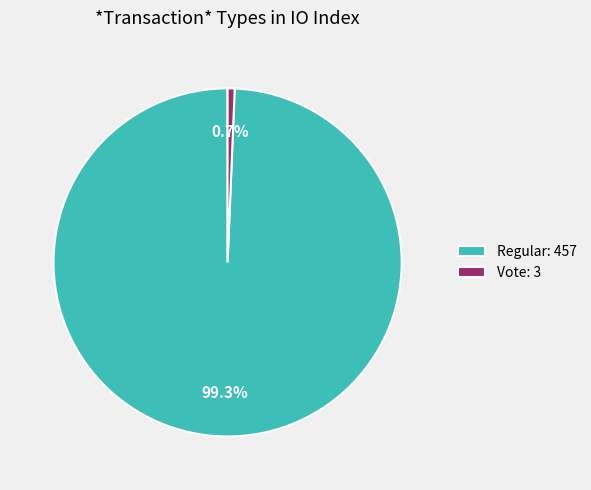

What is the majority slice?

Regular: 457